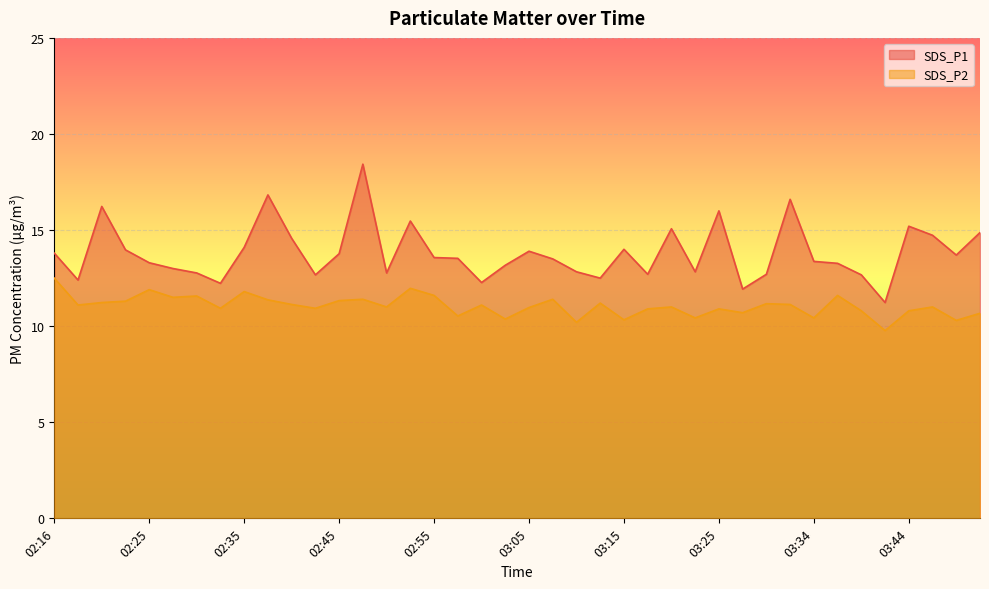

How many lines are shown in the chart?

2